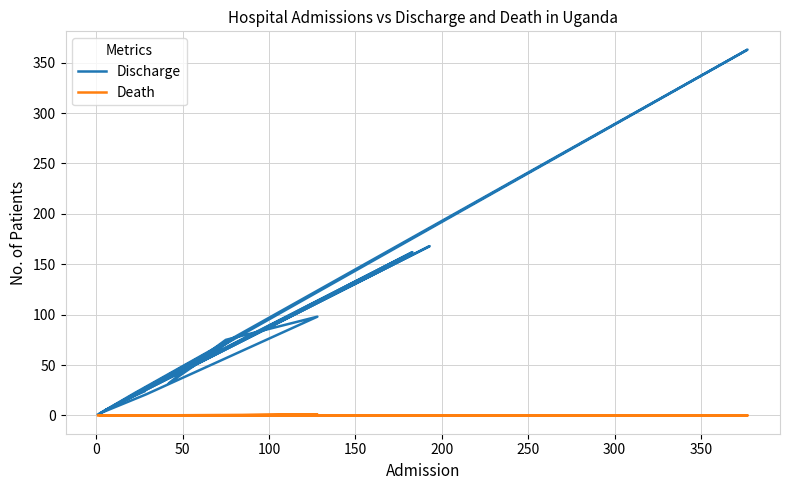

Reading left to right, transcribe all the data shown in this chart.

Discharge: 1	67	16	168	5	162	21	77	32	60	75	98	21	2	22	363	18	24
Death: 0	0	0	0	0	0	0	0	0	0	0	1	0	0	0	0	0	0